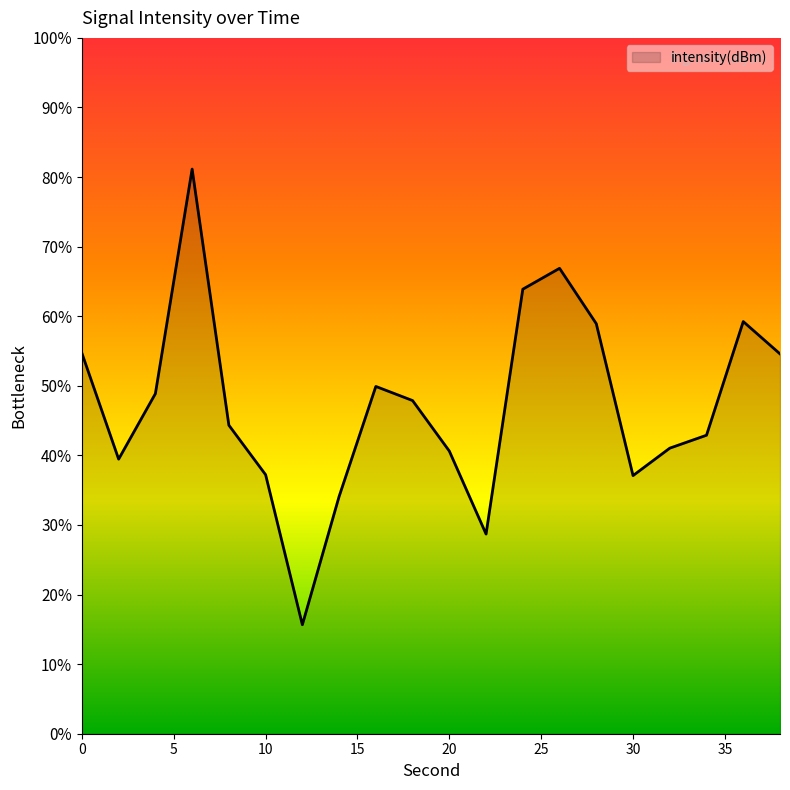

What is the minimum value shown in the chart?

15.7